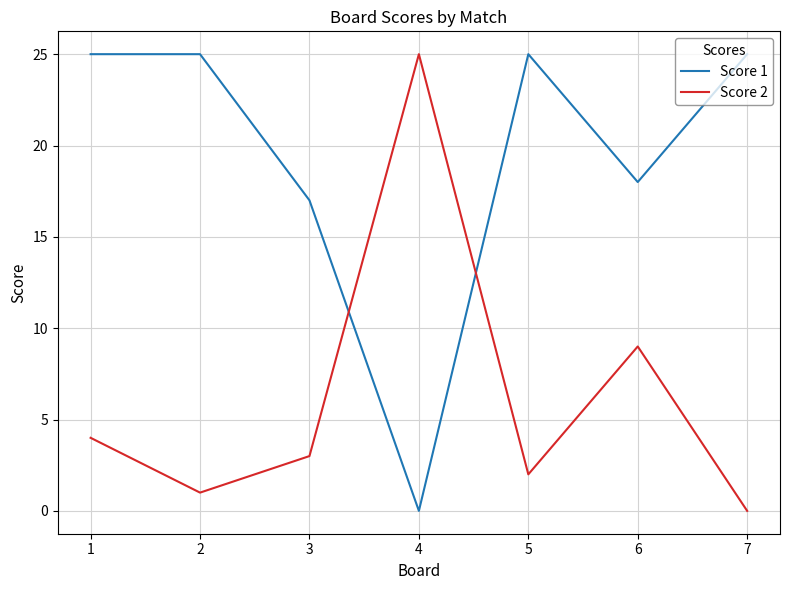

How many values in the Score 2 series are below 3?

3